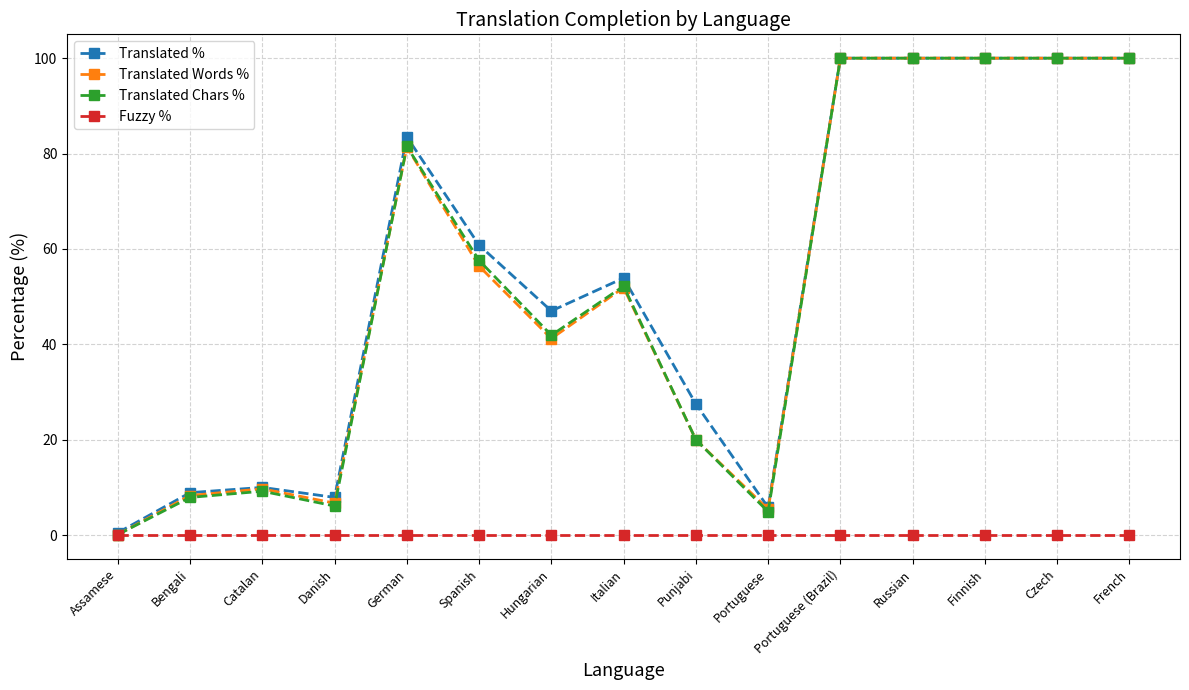

Where is Translated Words % nearest to the value 50?

Italian